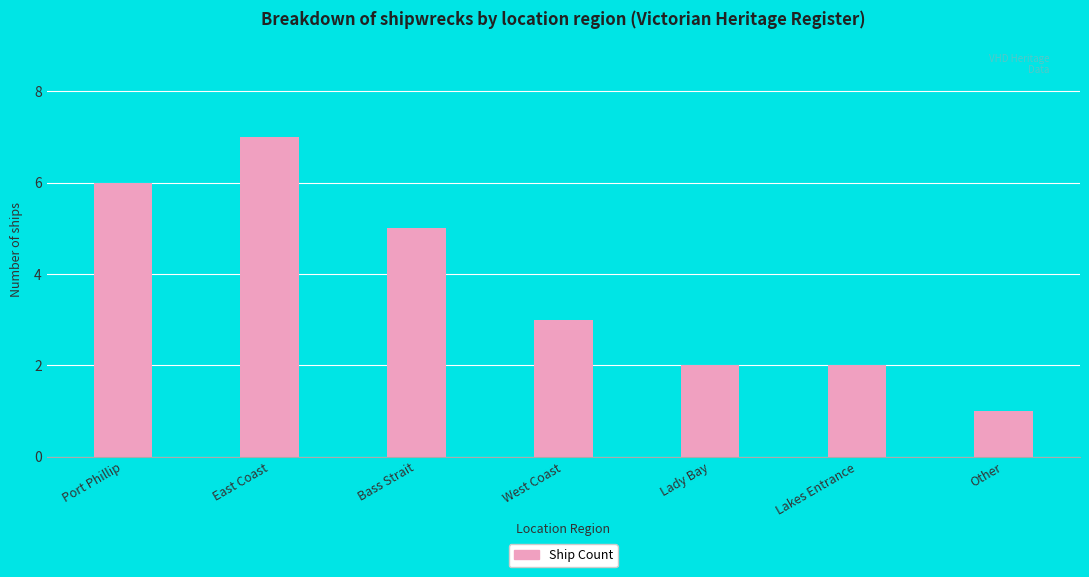

Approximately how many times larger is the value at Lady Bay compared to Lakes Entrance?

1.0